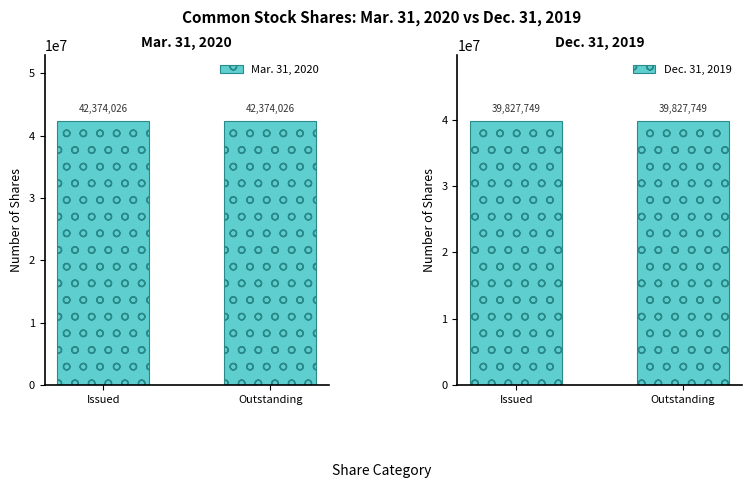

What is the maximum value for Mar. 31, 2020?

42374026